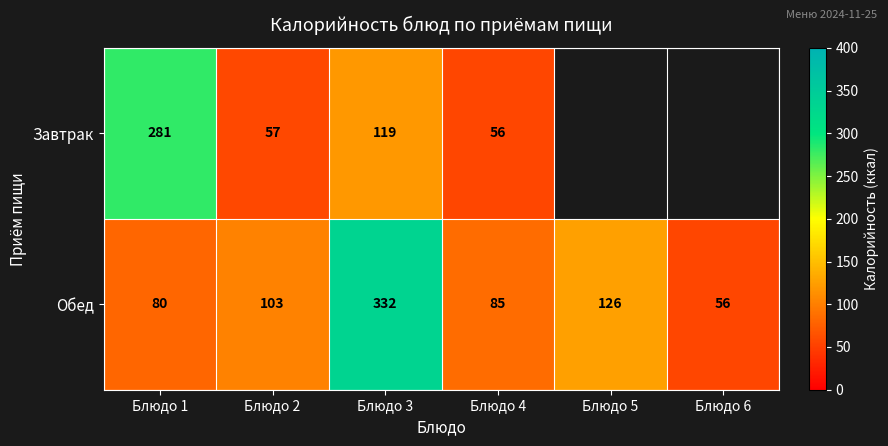

True or false: Обед has a value of 562.4 at Блюдо 3.

False